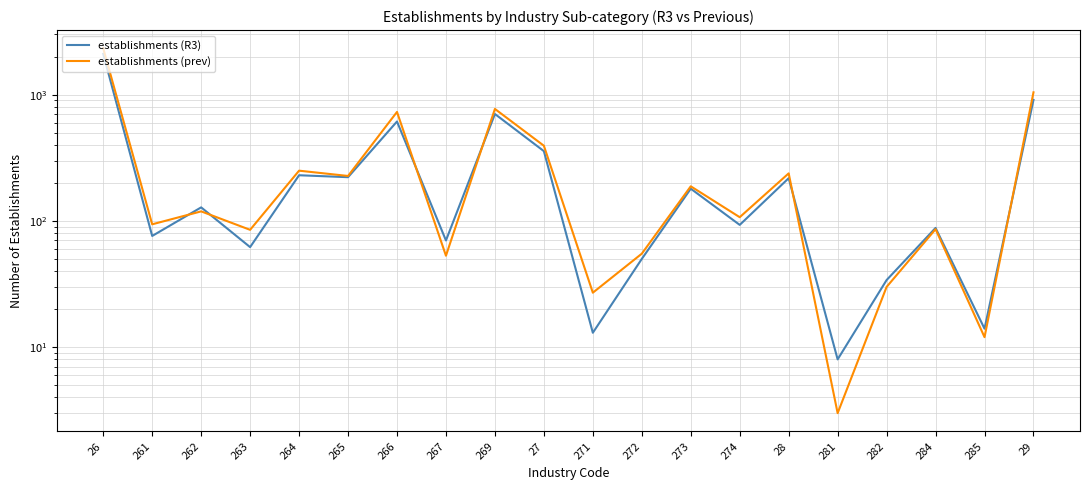

How many data points does each series have?

20